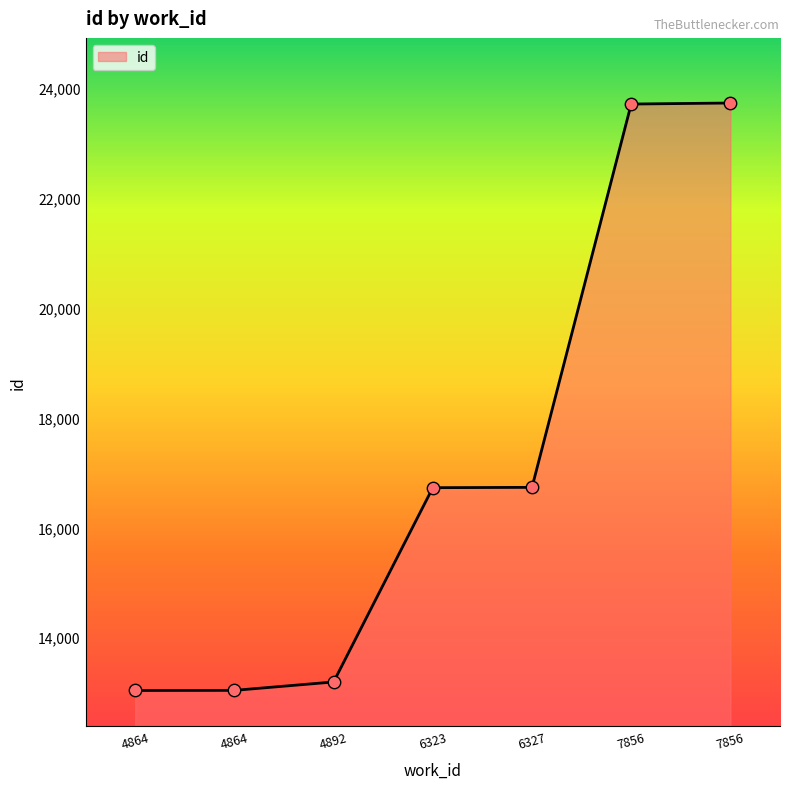

Approximately how many times larger is the value at 6323 compared to 6327?

1.0